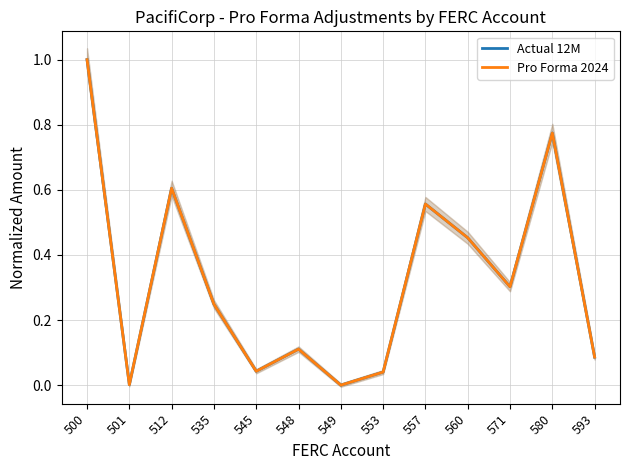

Between 557 and 593, which series saw the biggest shift?

Pro Forma 2024